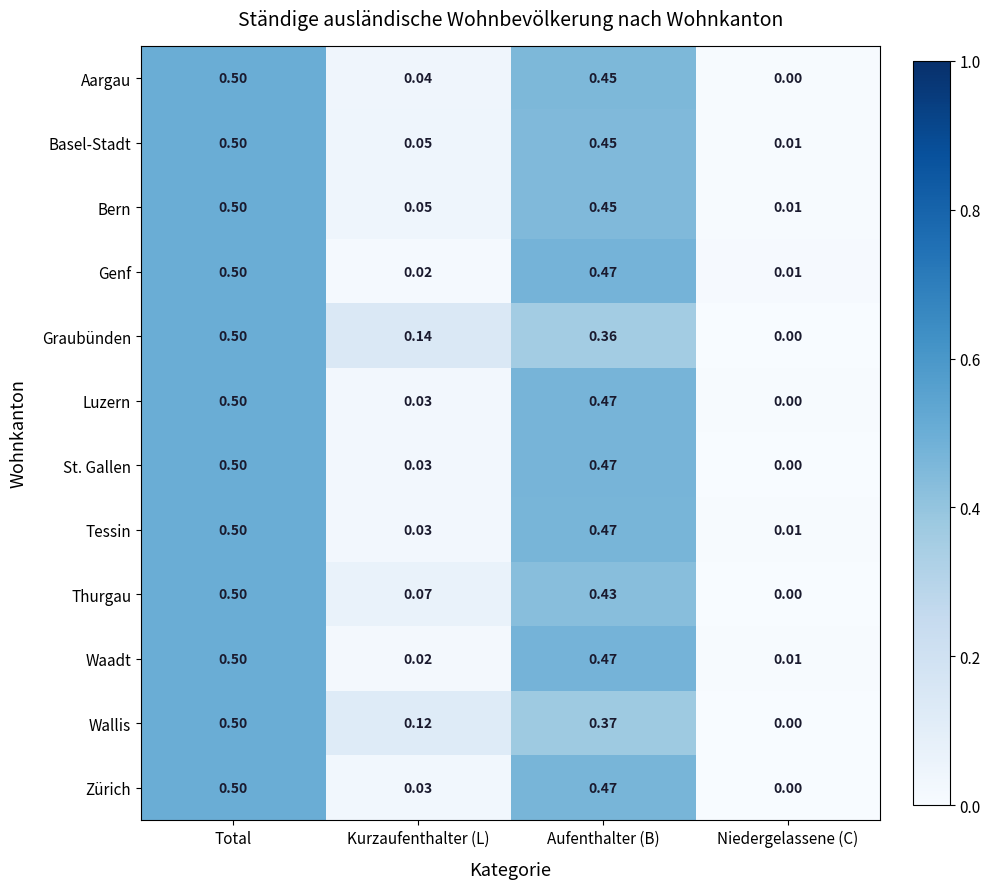

Which category has the lowest value in the Wallis series?

Niedergelassene (C)